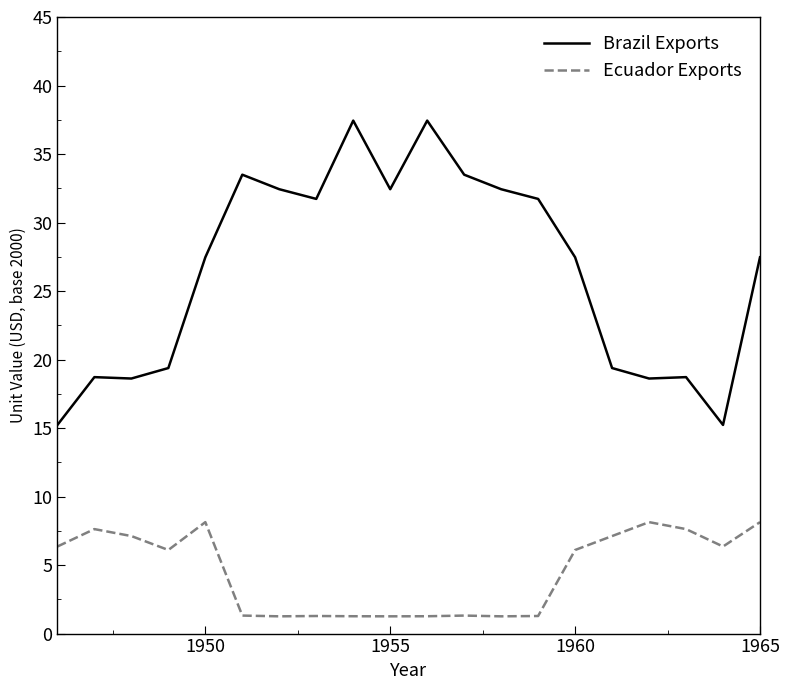

What is the difference between the maximum and minimum values in the Ecuador Exports series?

6.9